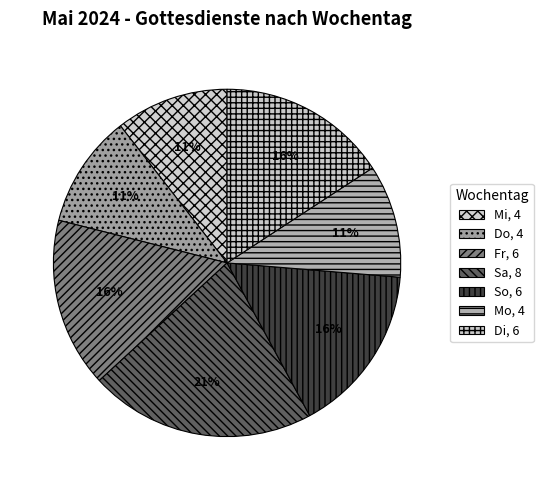

To the nearest percent, what is the difference between the Do and Sa slice percentages?

11%